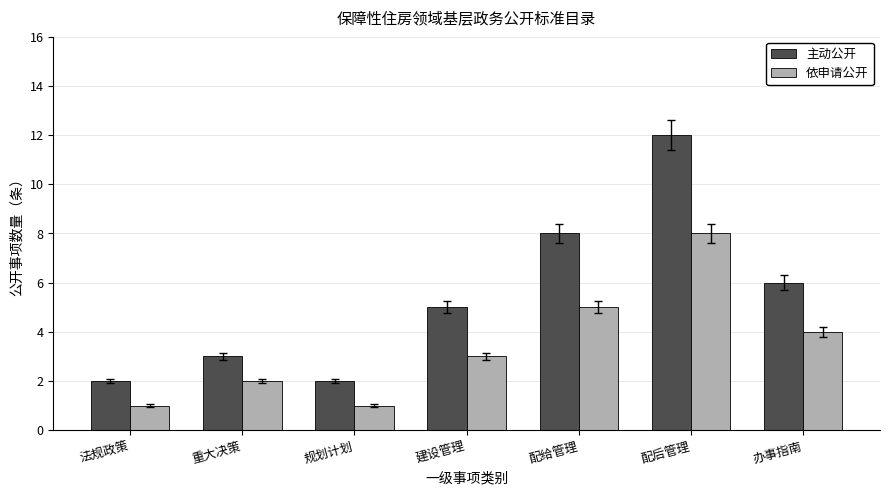

How many groups of bars are there?

7